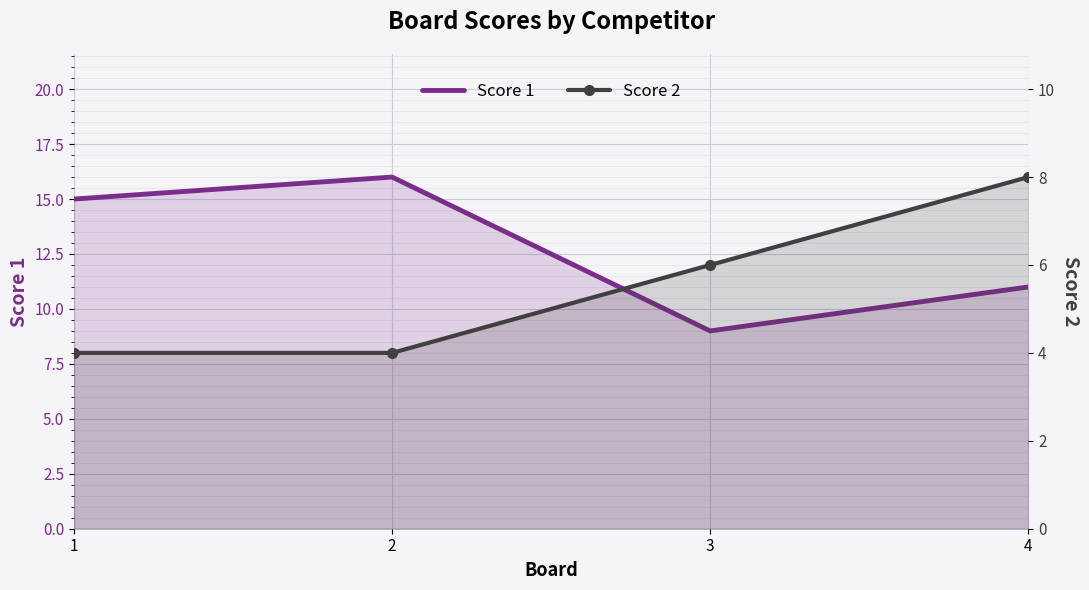

The value of Score 2 at 2 is 4. True or false?

True